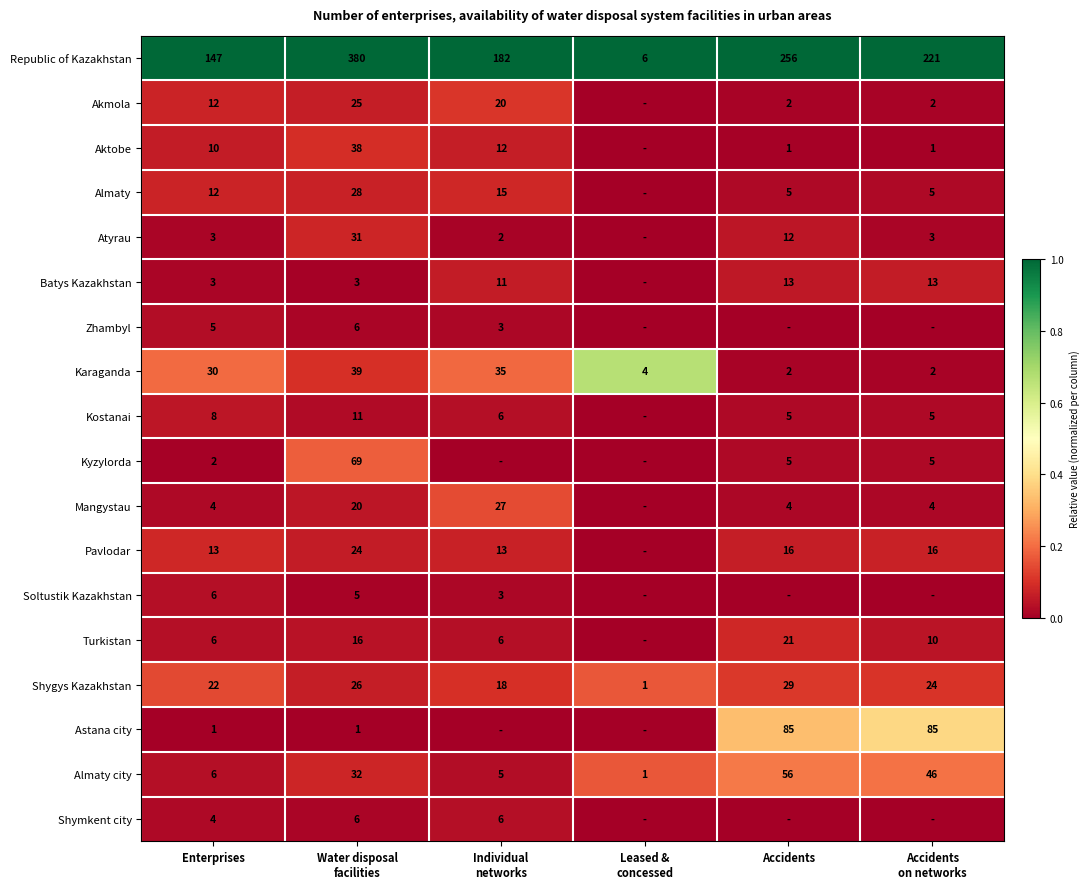

How many distinct data groups are displayed?

18